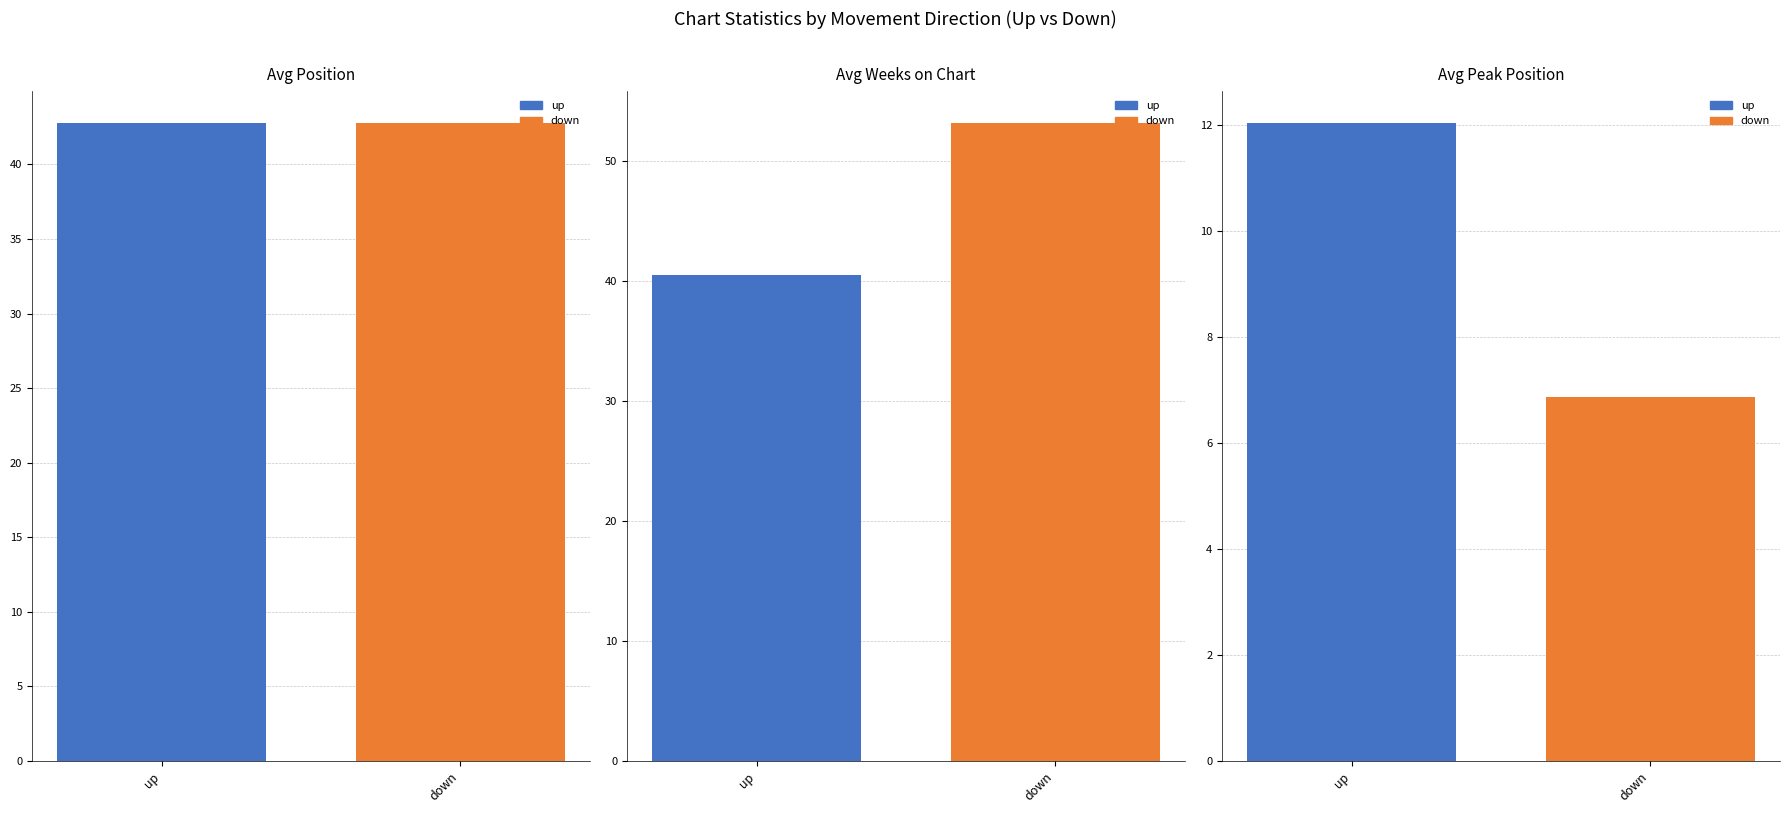

What position from the right is down?

1